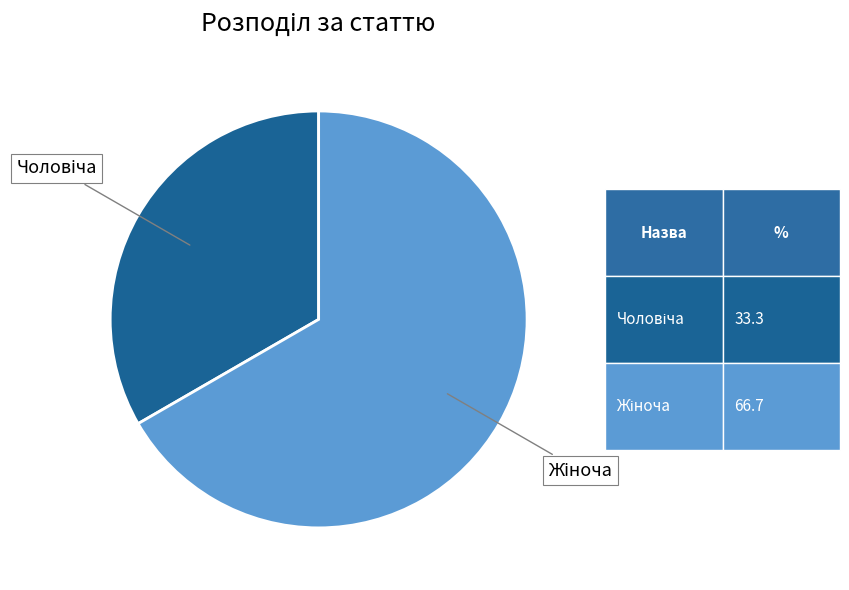

Is there any slice that represents more than half of the pie?

Yes